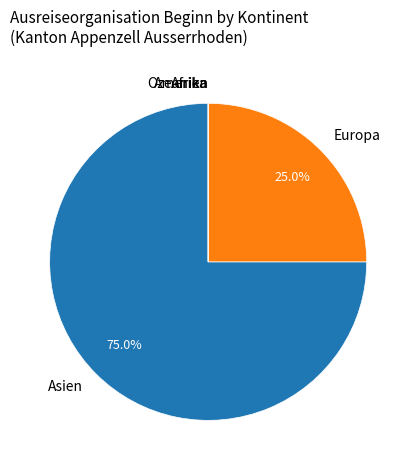

Which category accounts for the majority?

Asien